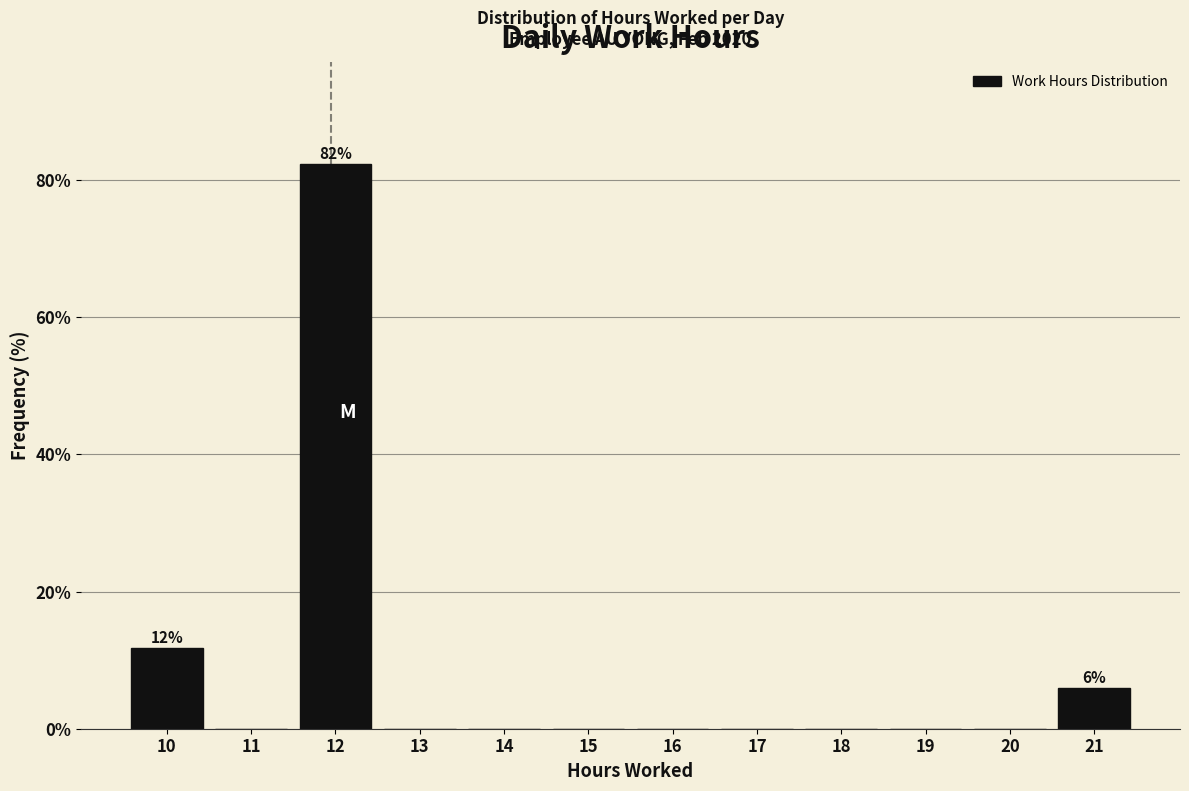

Over which range of the x-axis is the bar tallest?

11.5 to 12.5